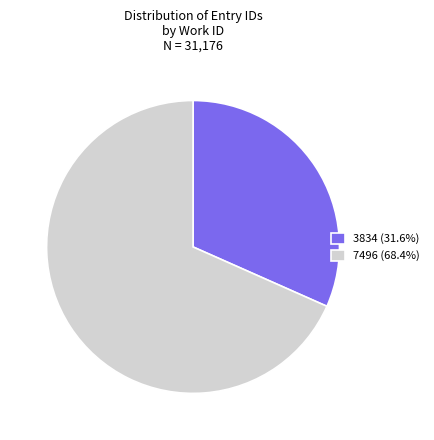

What is the ratio of the value at 3834 (31.6%) to the value at 7496 (68.4%)?

0.5